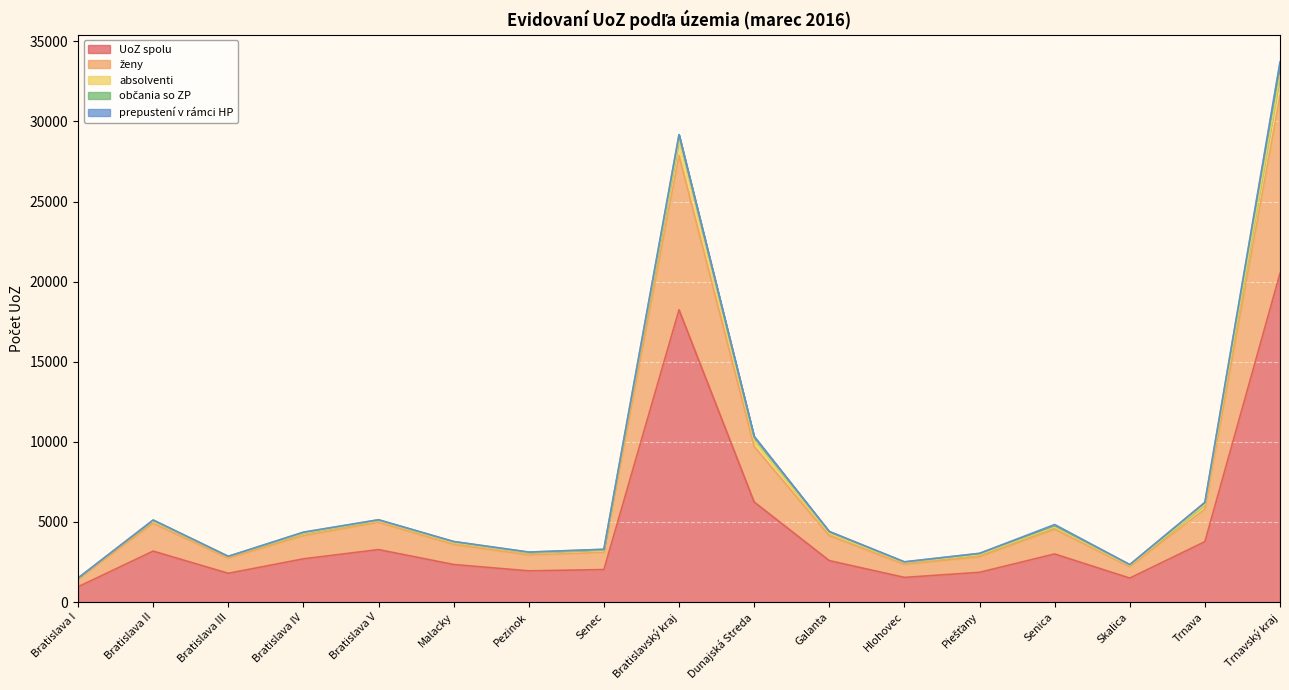

Reading left to right, what are all the values shown in this chart?

UoZ spolu: 955	3183	1798	2701	3278	2348	1951	2032	18246	6249	2591	1542	1860	3006	1499	3772	20519
ženy: 1500	5120	2857	4360	5138	3778	3119	3294	29166	10308	4397	2508	3040	4785	2336	6222	33596
absolventi: 1501	5123	2857	4363	5139	3782	3123	3296	29184	10352	4413	2515	3042	4843	2342	6223	33730